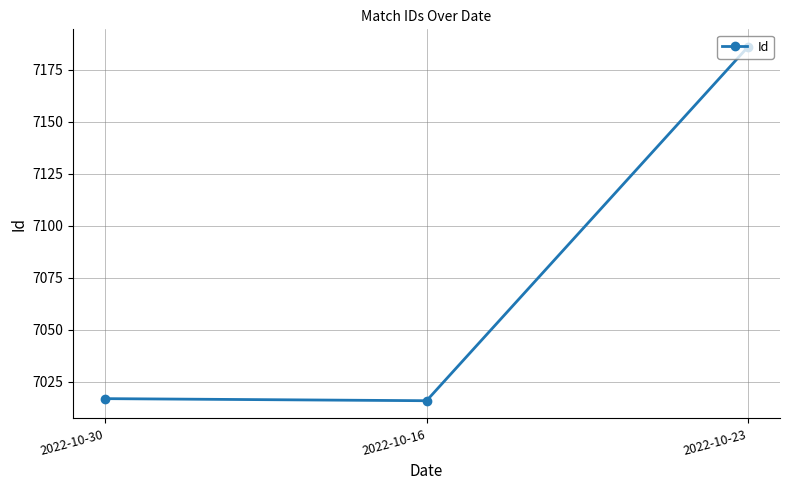

What is the minimum value shown in the chart?

7016